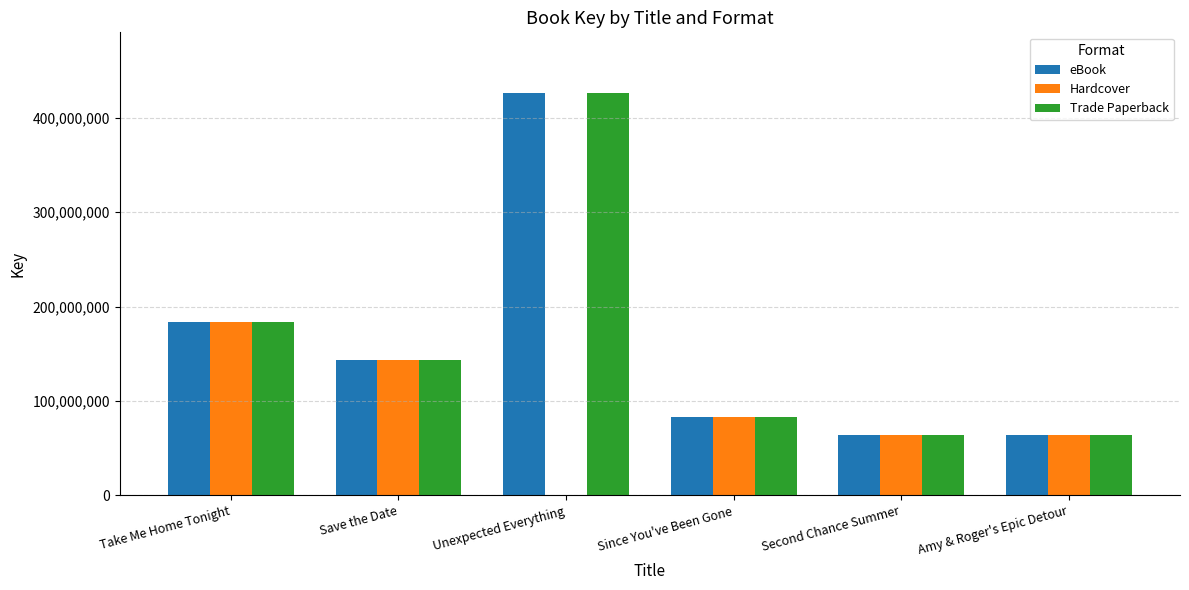

Is the value of Trade Paperback at Amy & Roger's Epic Detour greater than the value of Hardcover at Since You've Been Gone?

No